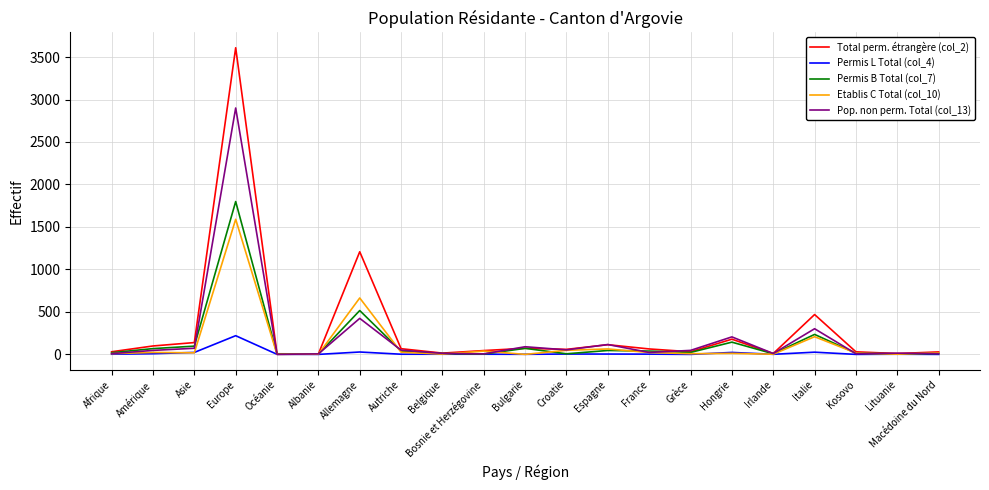

List the series in order of their peak value, highest first.

Total perm. étrangère (col_2), Pop. non perm. Total (col_13), Permis B Total (col_7), Etablis C Total (col_10), Permis L Total (col_4)